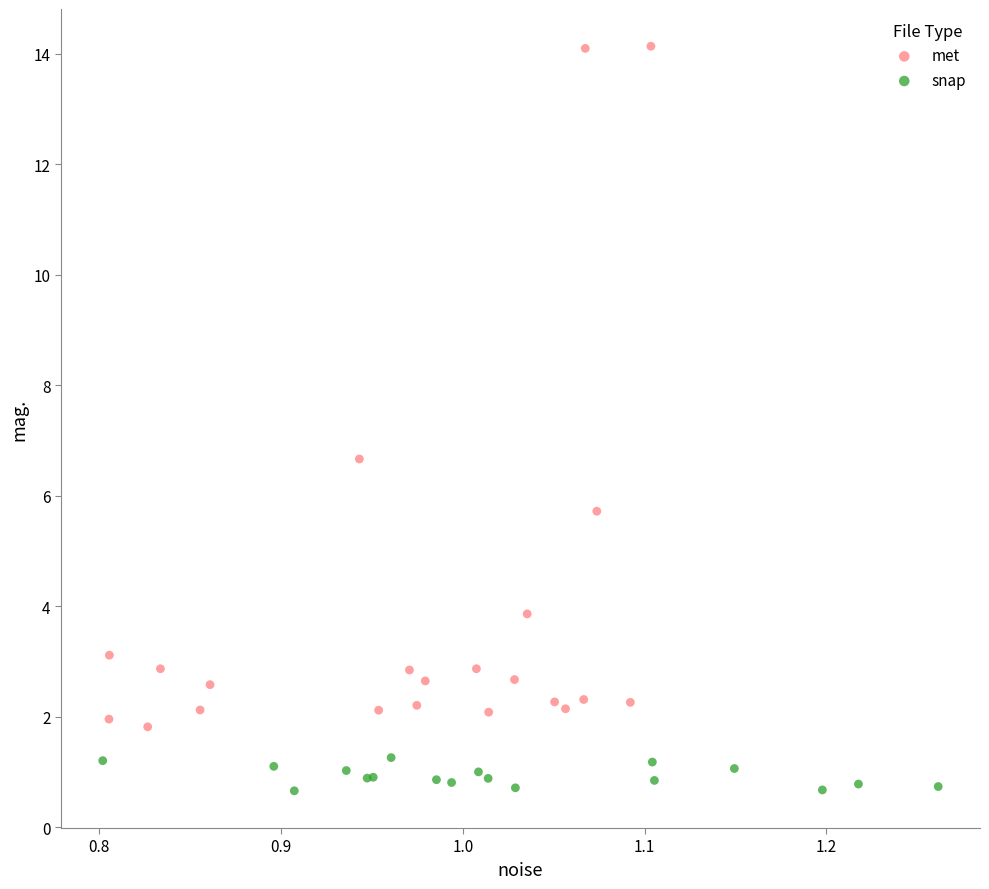

Which series contains the lowest Y value?

snap